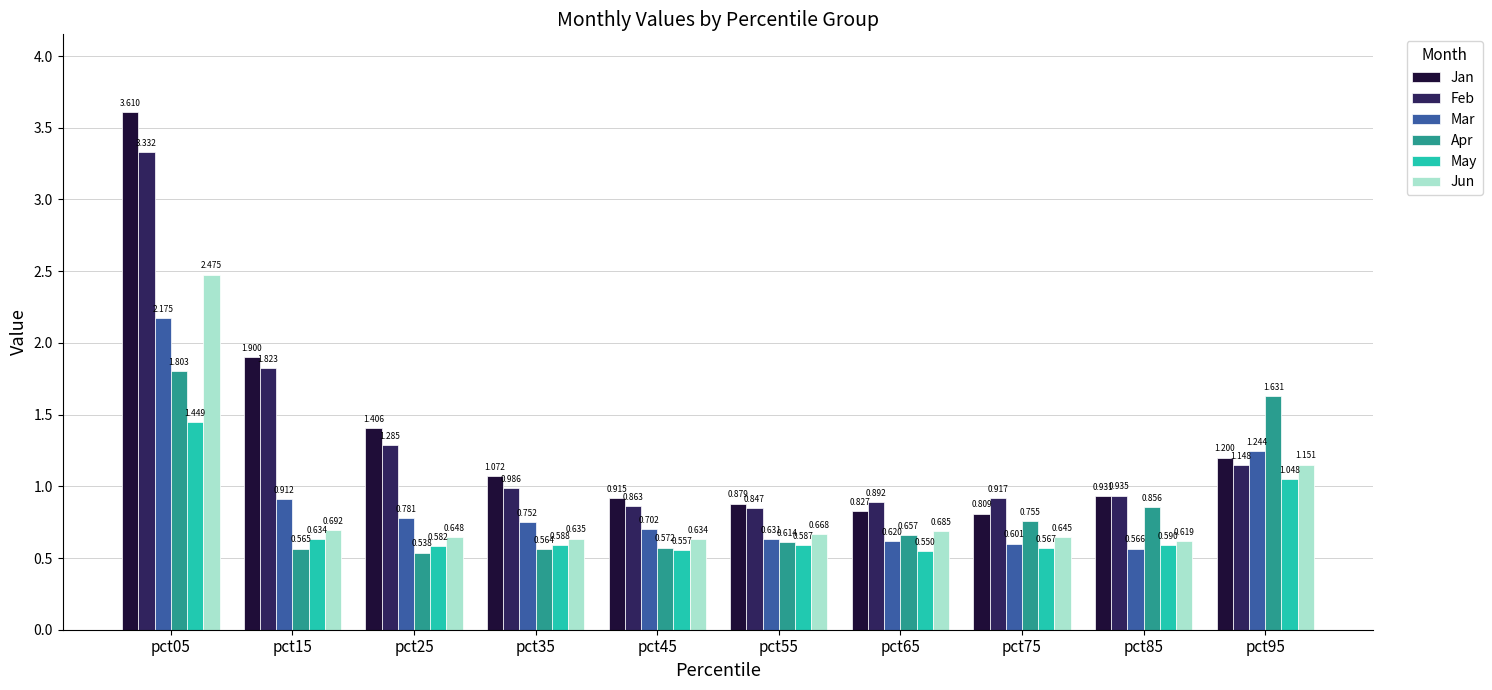

Which series has the largest range (max minus min)?

Jan